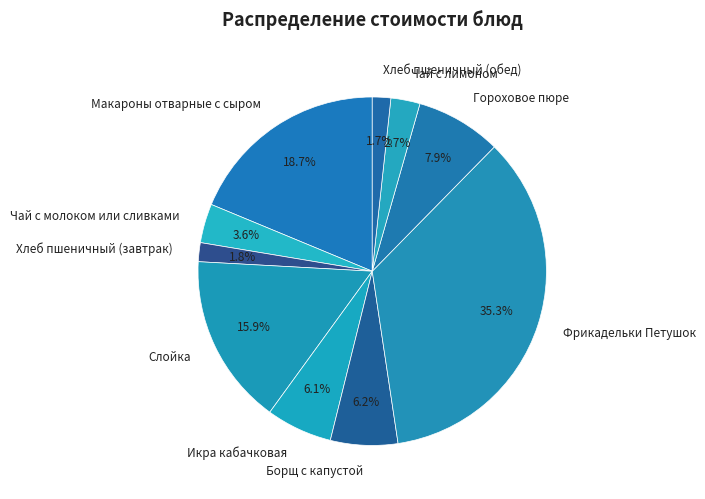

What is the total percentage of Чай с молоком или сливками and Фрикадельки Петушок?

38.9%